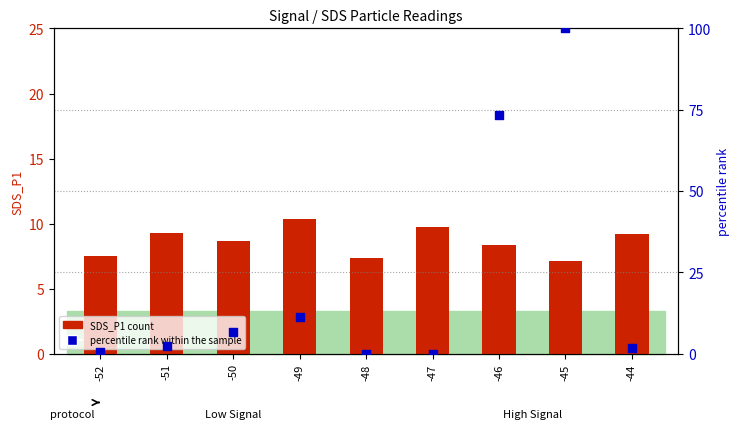

Which series reaches the minimum Y coordinate?

percentile rank within the sample